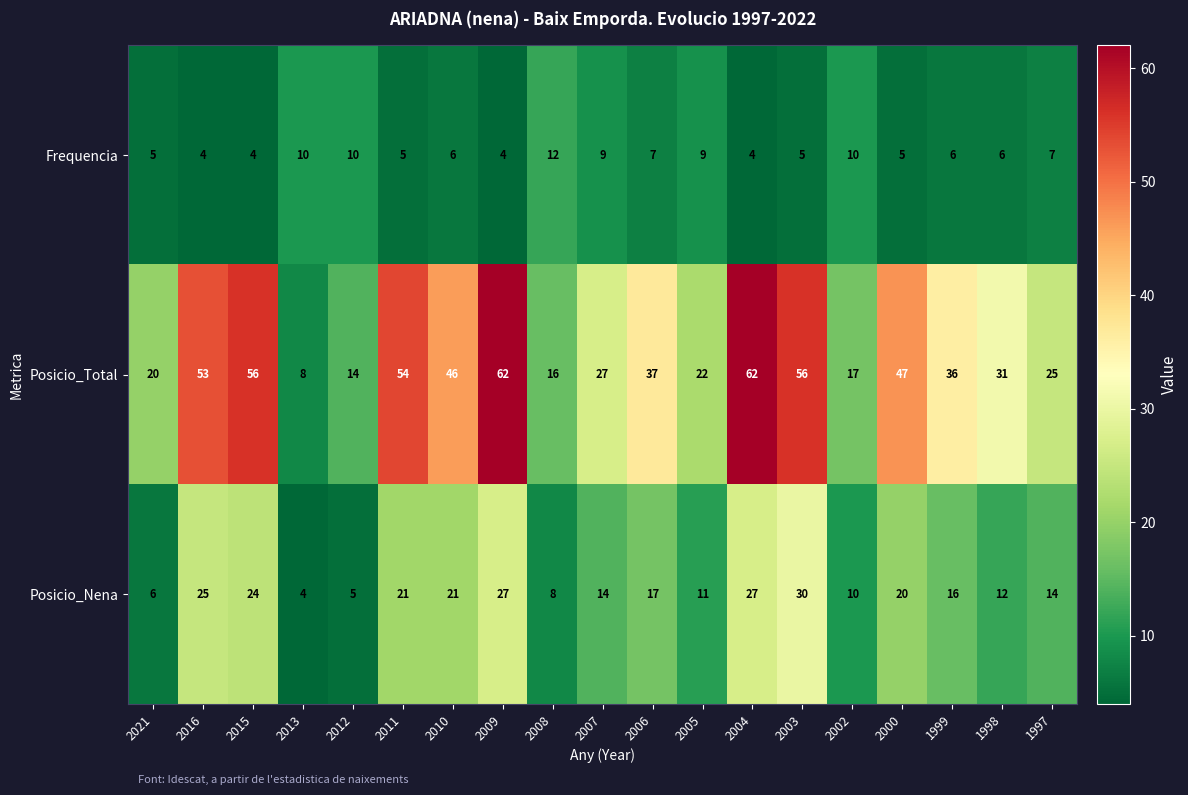

Which series has the largest total across all categories?

Posicio_Total